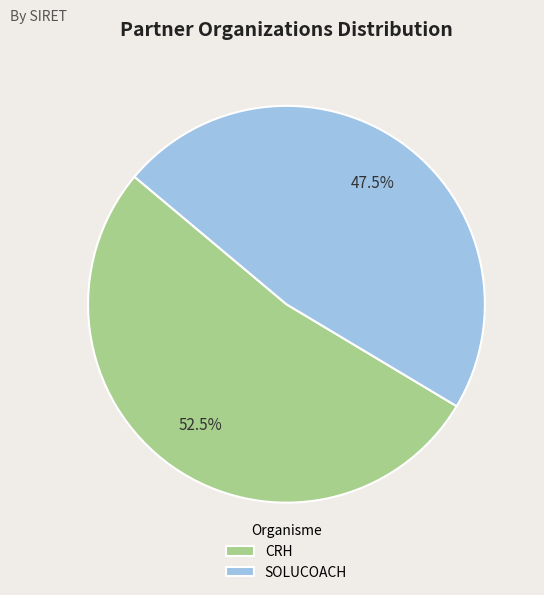

Which category has the biggest portion of the pie?

CRH